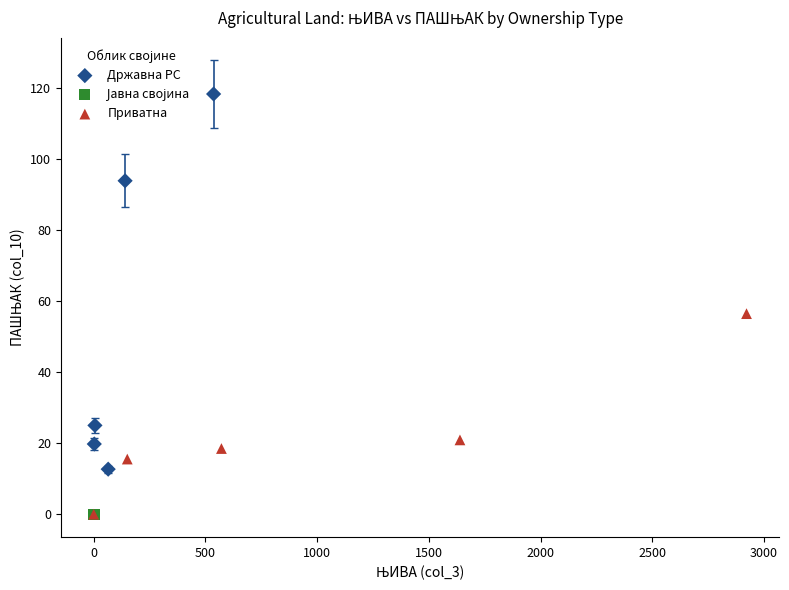

Which series has the largest Y range (max minus min)?

Државна РС